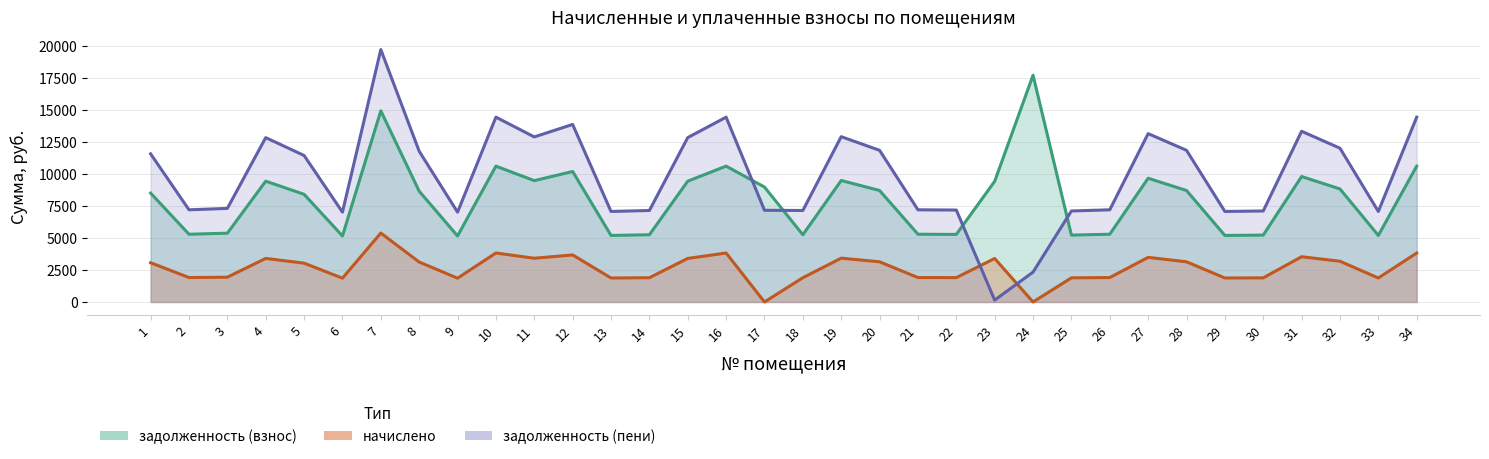

True or false: задолженность (взнос) has more than 1 points higher than both neighbors.

True